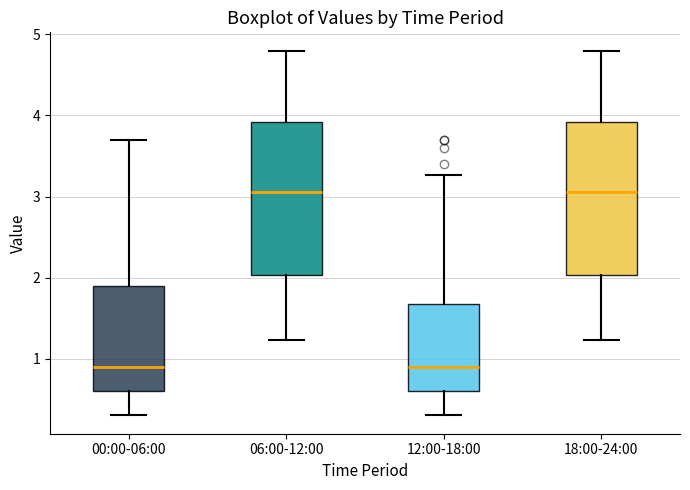

Where is the upper edge of the box for 00:00-06:00 on the y-axis? The values are not printed on the chart, so give them approximately, as read against the axis.

1.9